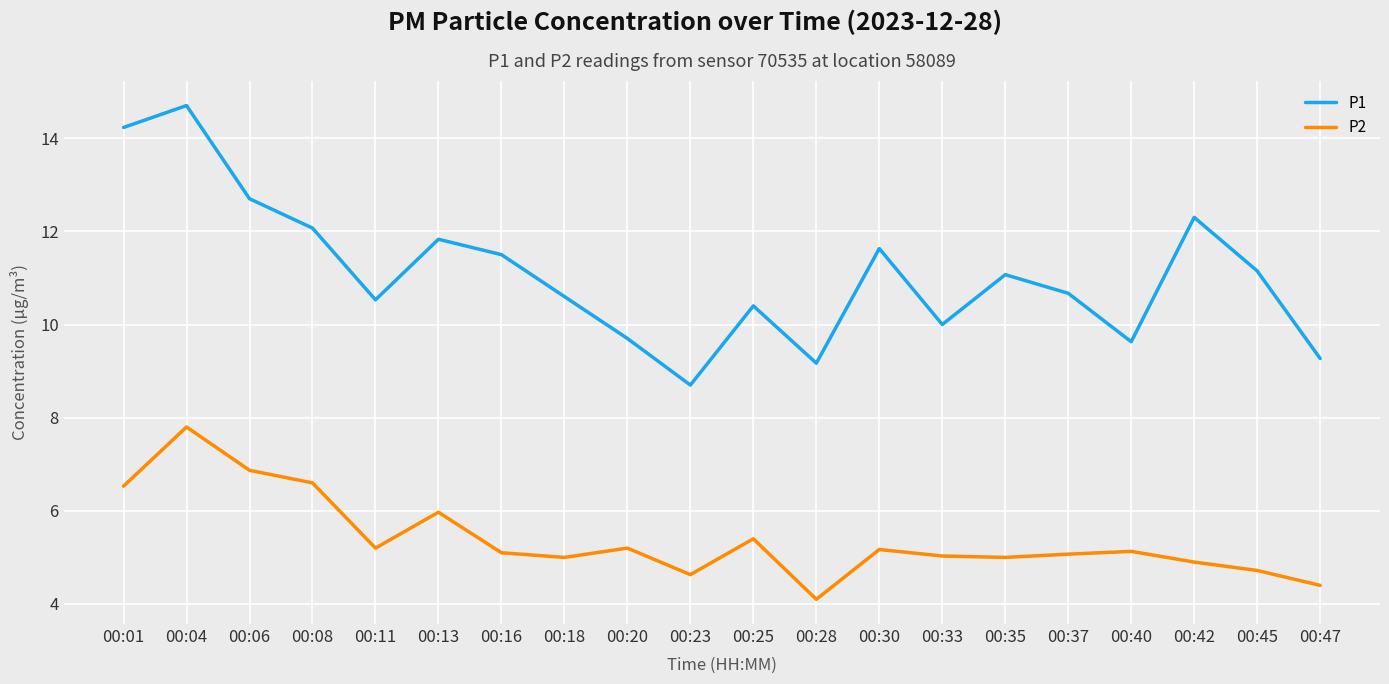

What is the approximate value of P1 at 00:30?

11.6